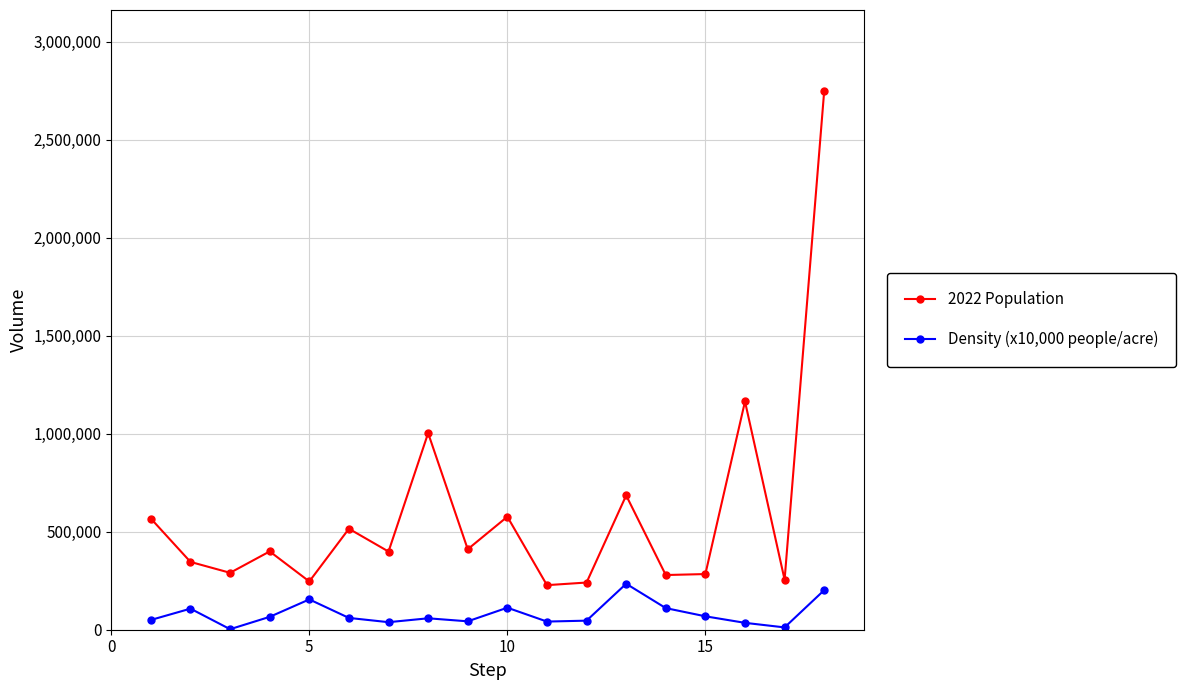

List the series in order of their peak value, lowest first.

Density (x10,000 people/acre), 2022 Population